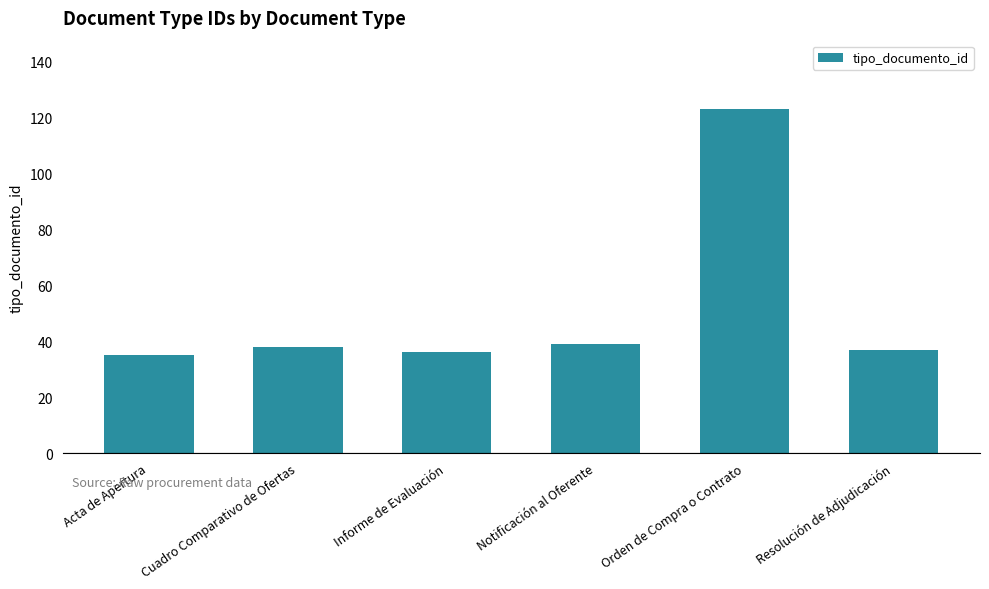

Is it true that the value at Resolución de Adjudicación is 37?

True